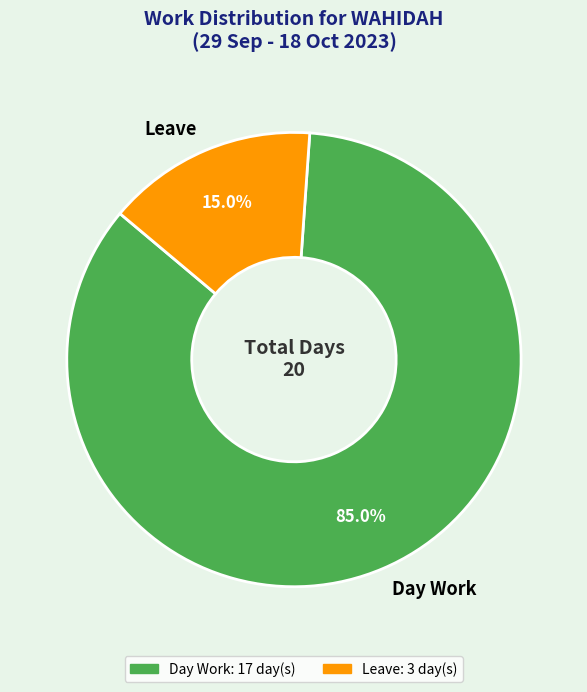

True or false: Day Work accounts for 75% of the total.

False